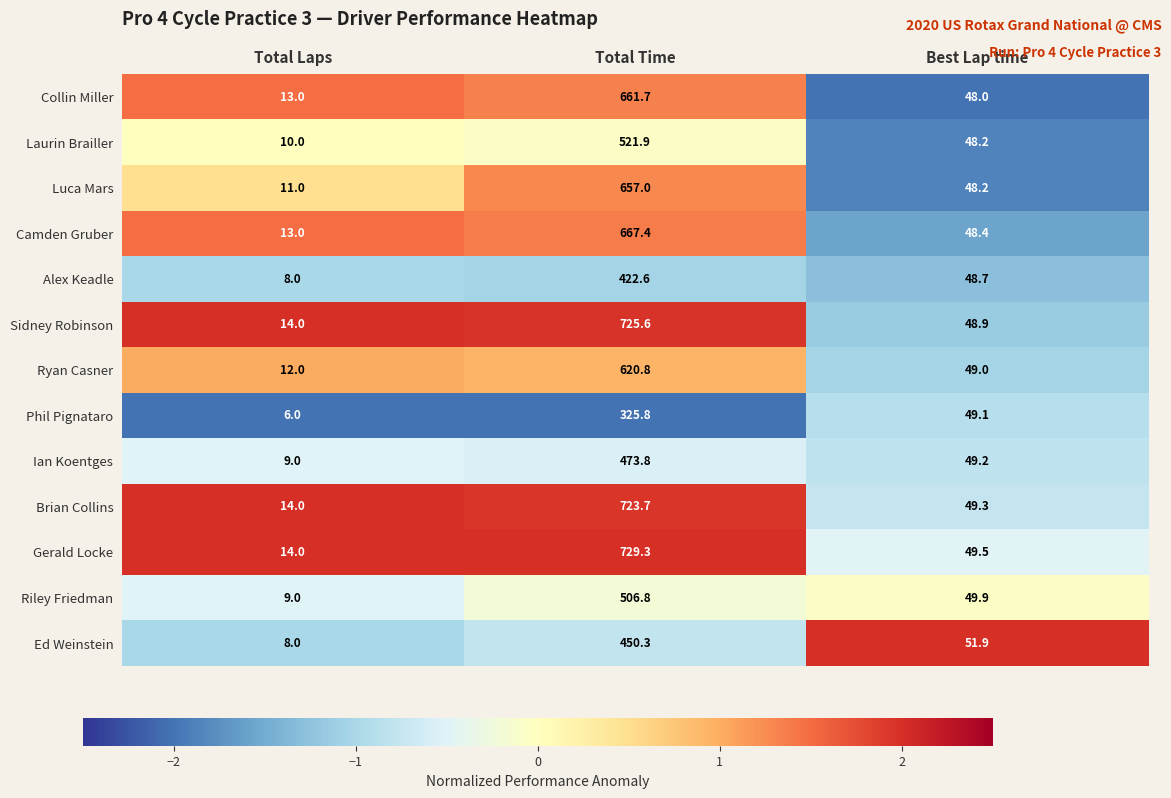

At which category is the sum across all series the highest?

Total Time